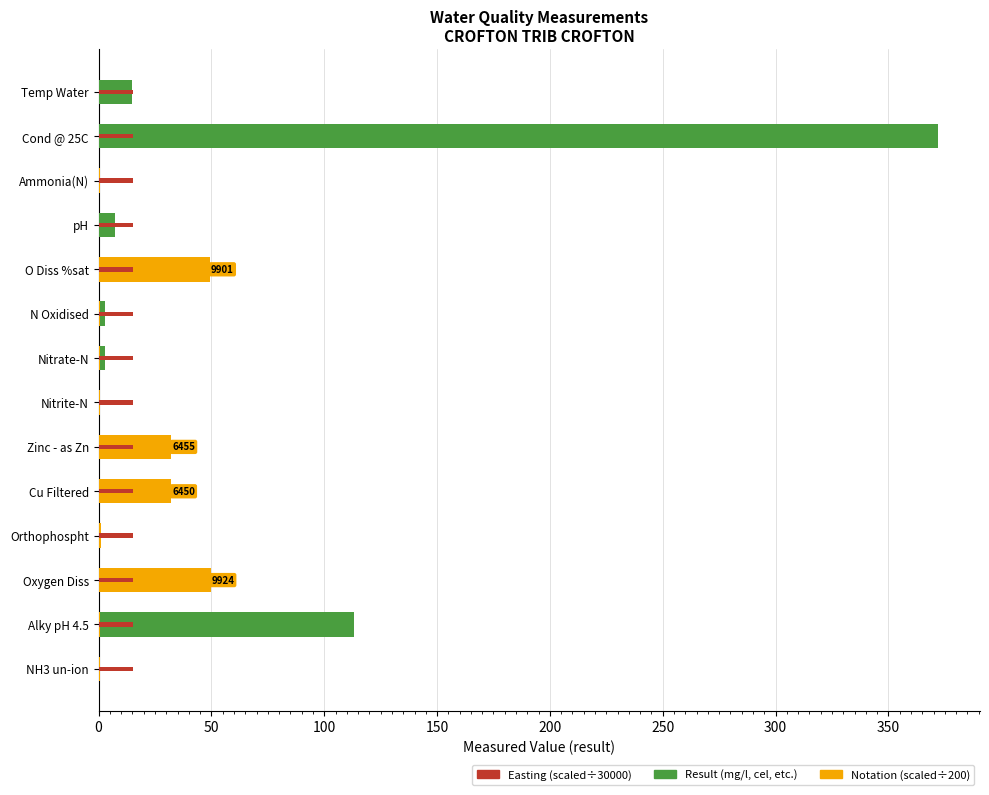

Which series has the widest spread of values?

Result